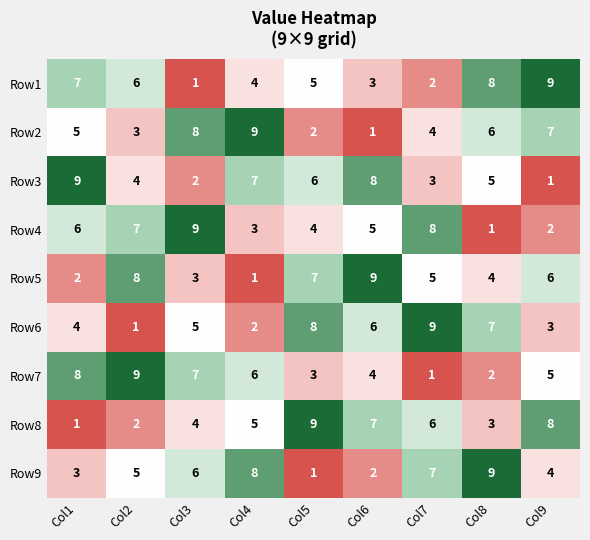

The Row4 series shows 1 at Col8. True or false?

True